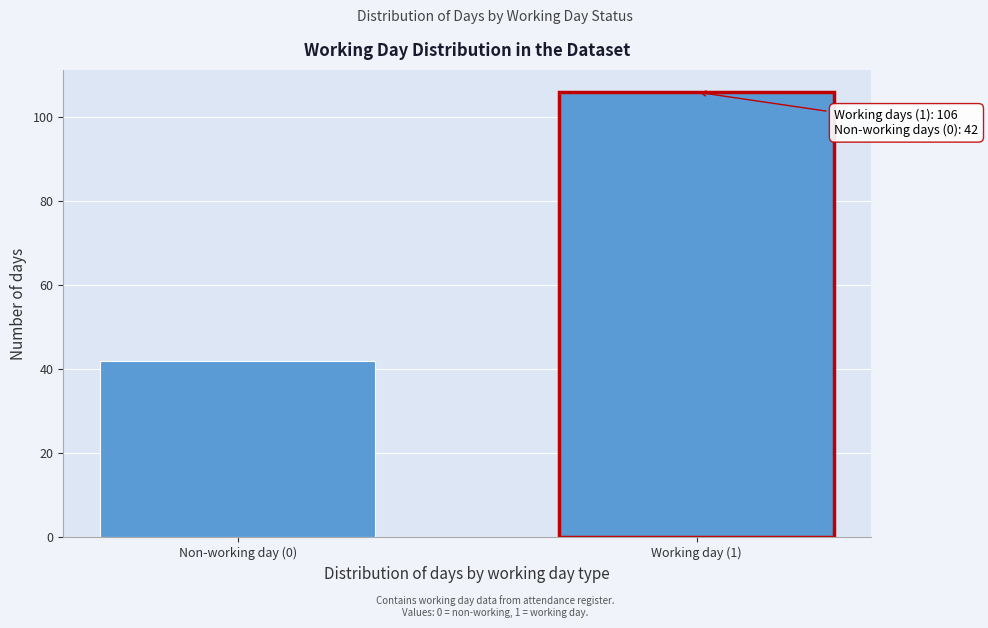

Reading left to right, transcribe all the data shown in this chart.

Non-working day (0)=42	Working day (1)=106